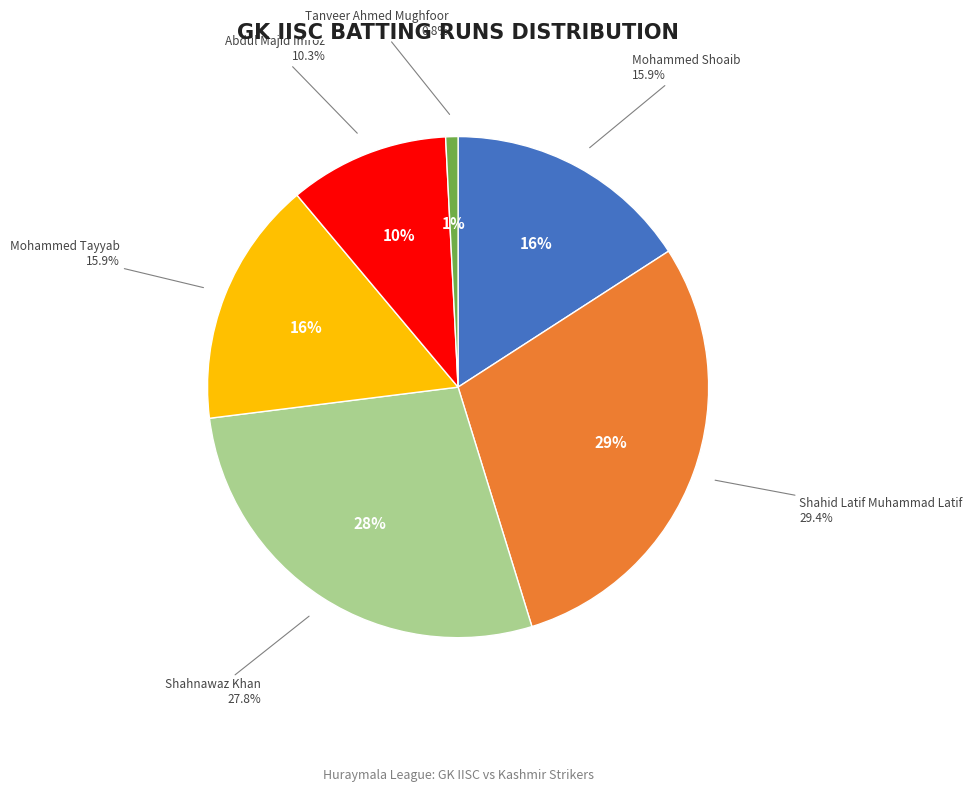

The Mohammed Tayyab slice represents 16% of the pie. True or false?

True